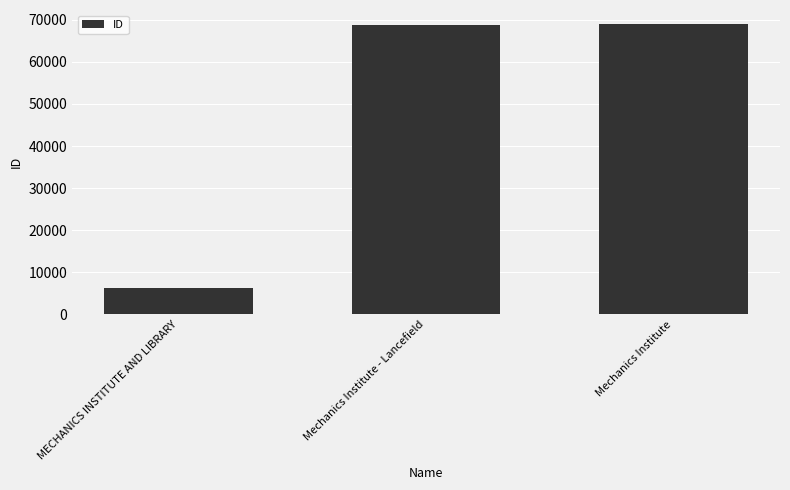

True or false: the data shows 119997 at Mechanics Institute - Lancefield.

False